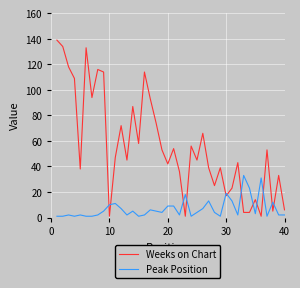

Which series has the widest spread of values?

Weeks on Chart